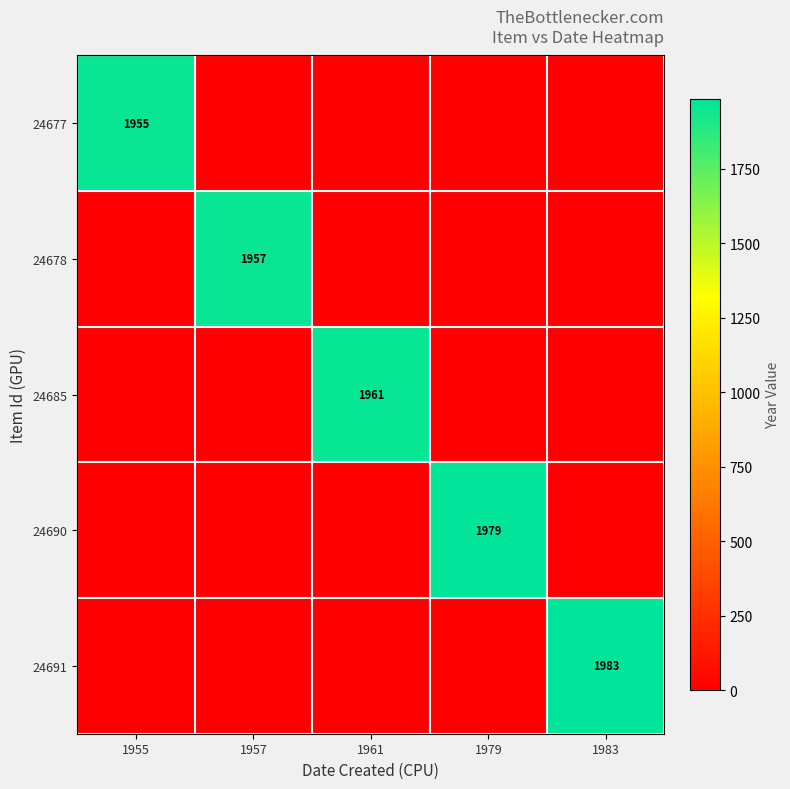

Which series changed the most between 1957 and 1979?

24690